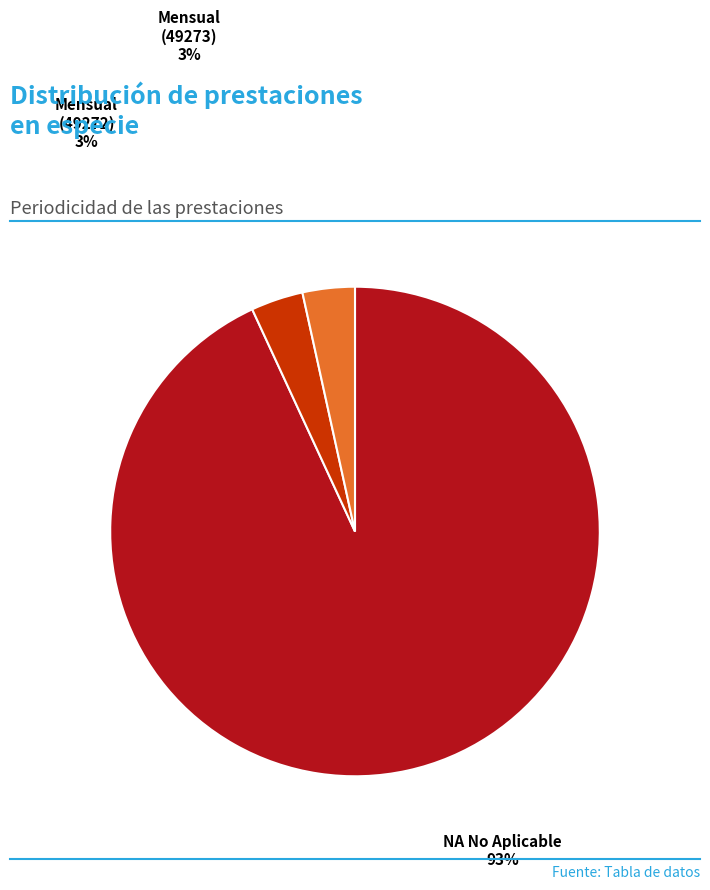

Is there any slice that represents more than half of the pie?

Yes